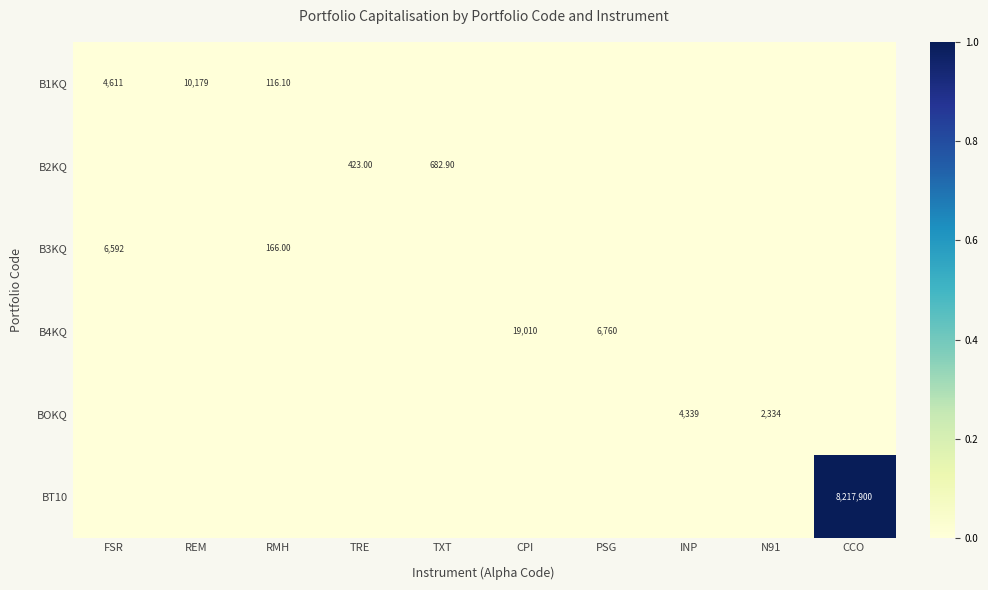

The value of B2KQ at CCO is 0.0. True or false?

True